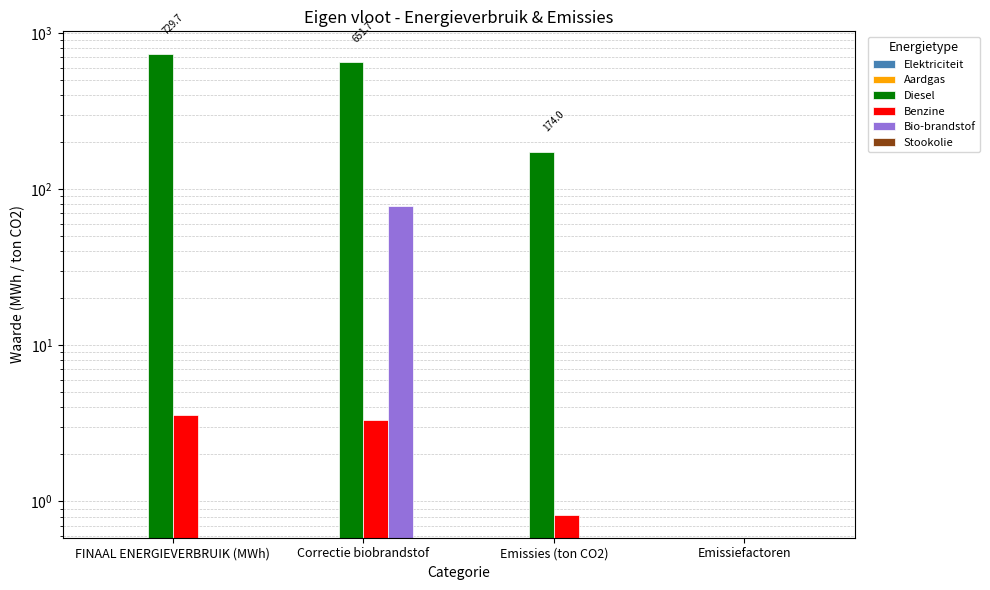

The Aardgas series shows 0.0 at Emissiefactoren. True or false?

True